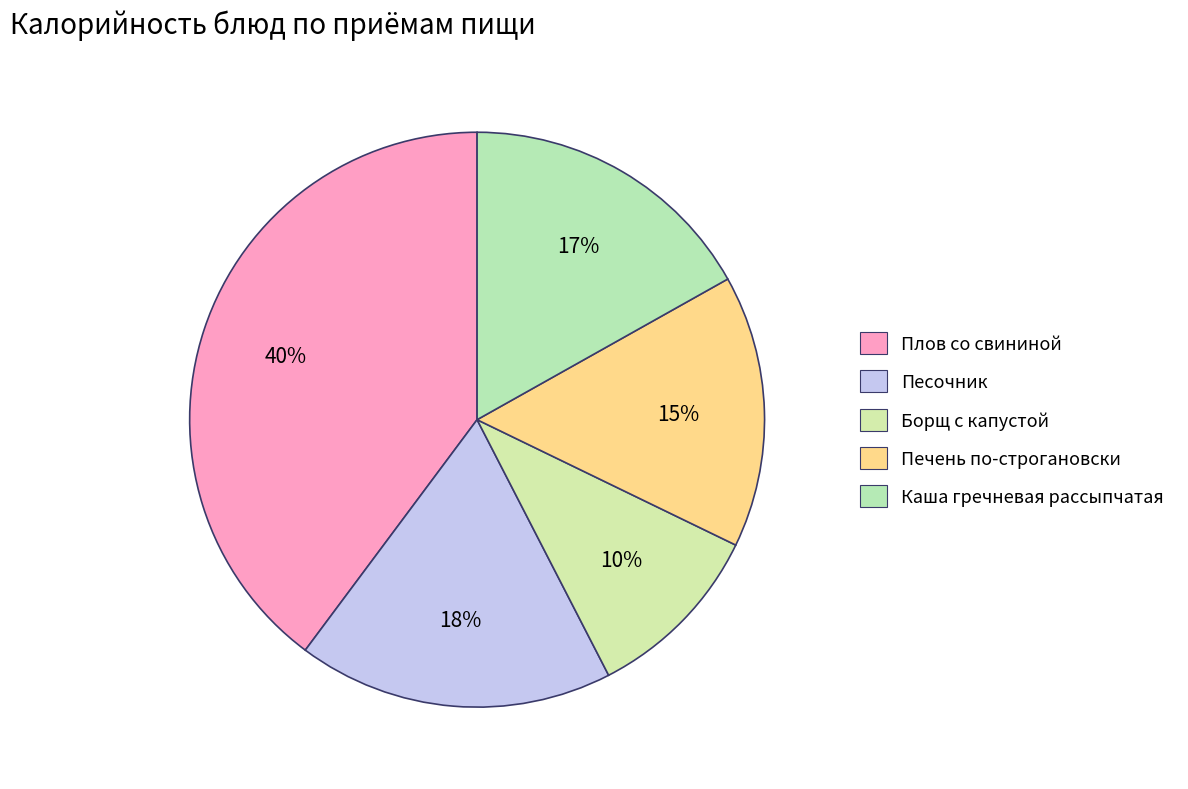

What is the smallest slice in the pie chart?

Борщ с капустой